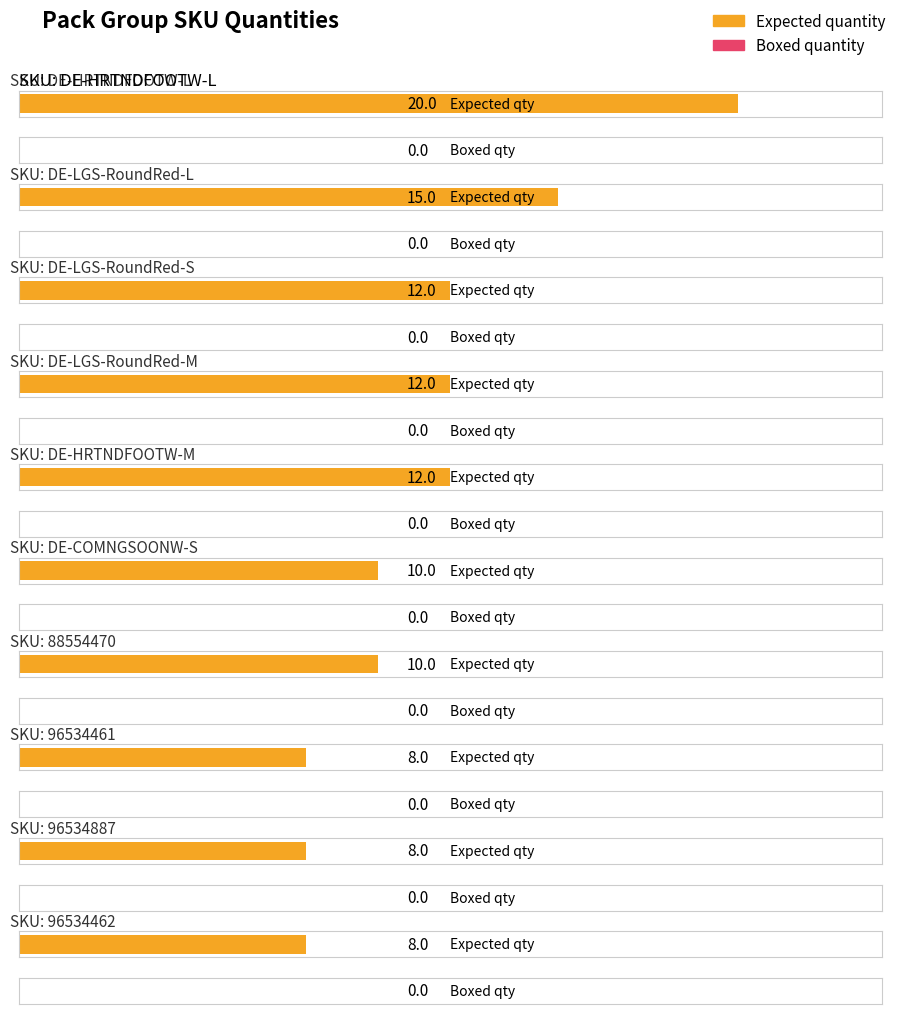

What is the greatest value displayed?

20